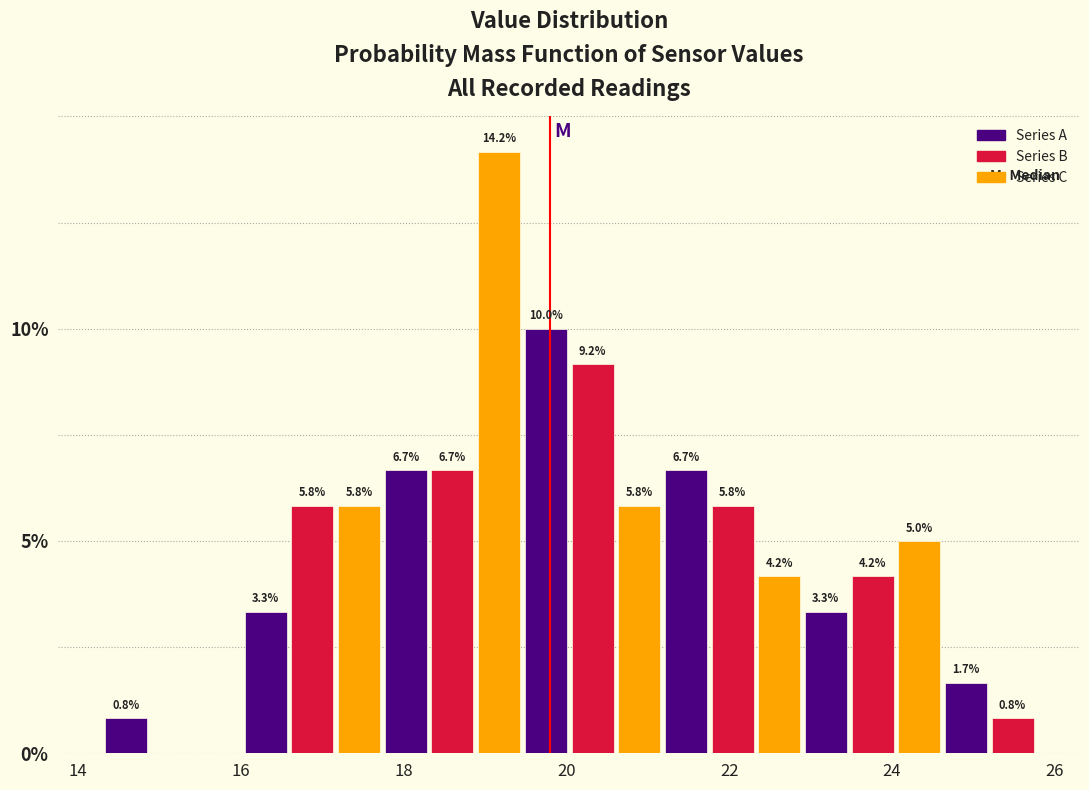

Read against the x-axis, roughly where is the centre of the tallest bar?

19.2